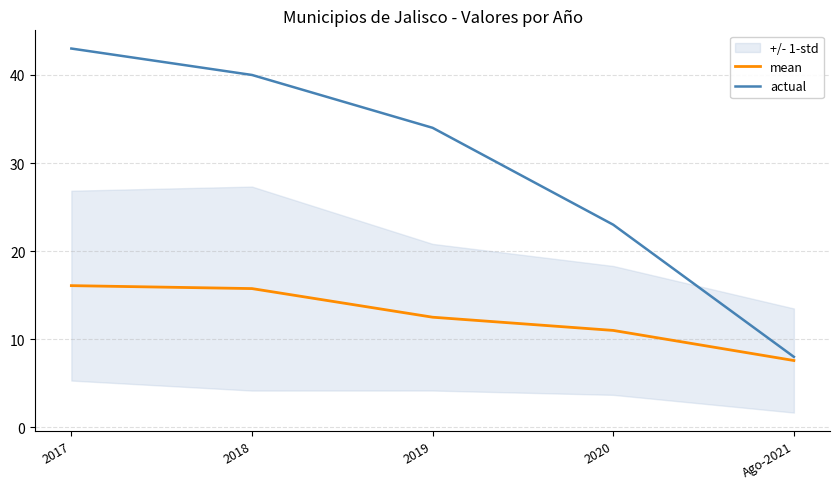

Which series changed the most between 2017 and 2019?

actual